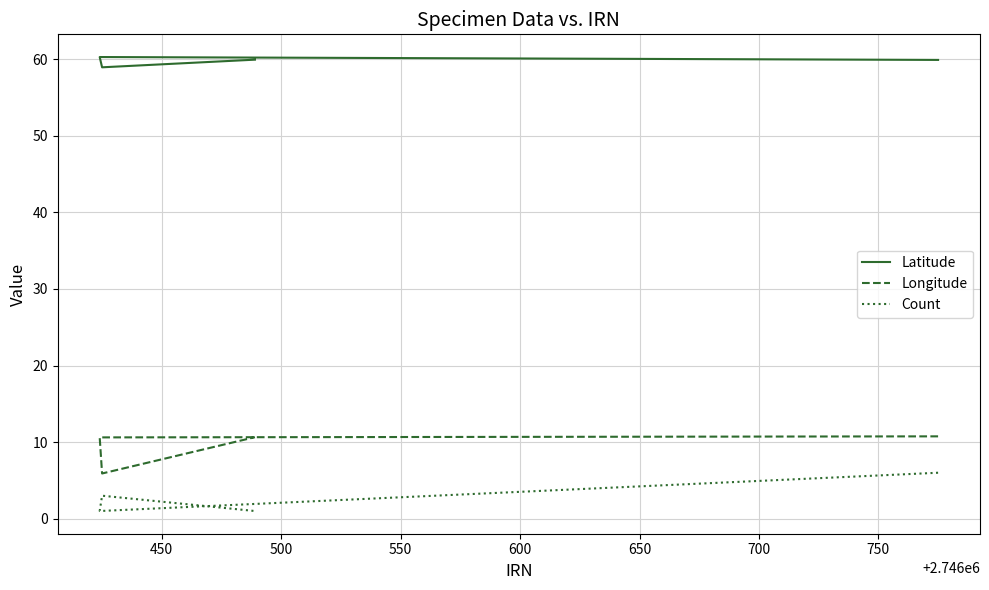

What is the sum of the Latitude values at 450 and 500?

119.2